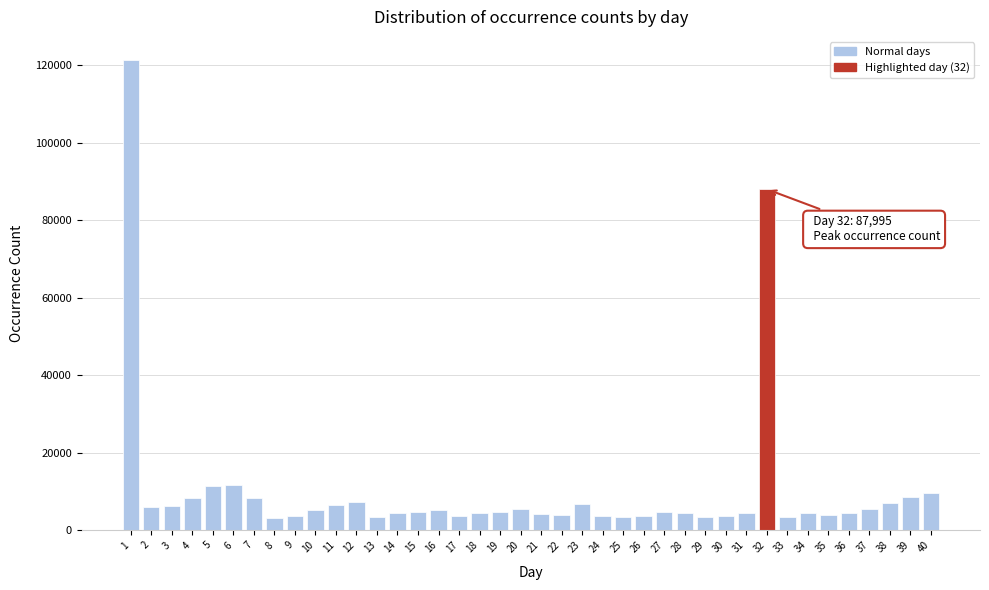

The value at 29 is 3485. True or false?

True